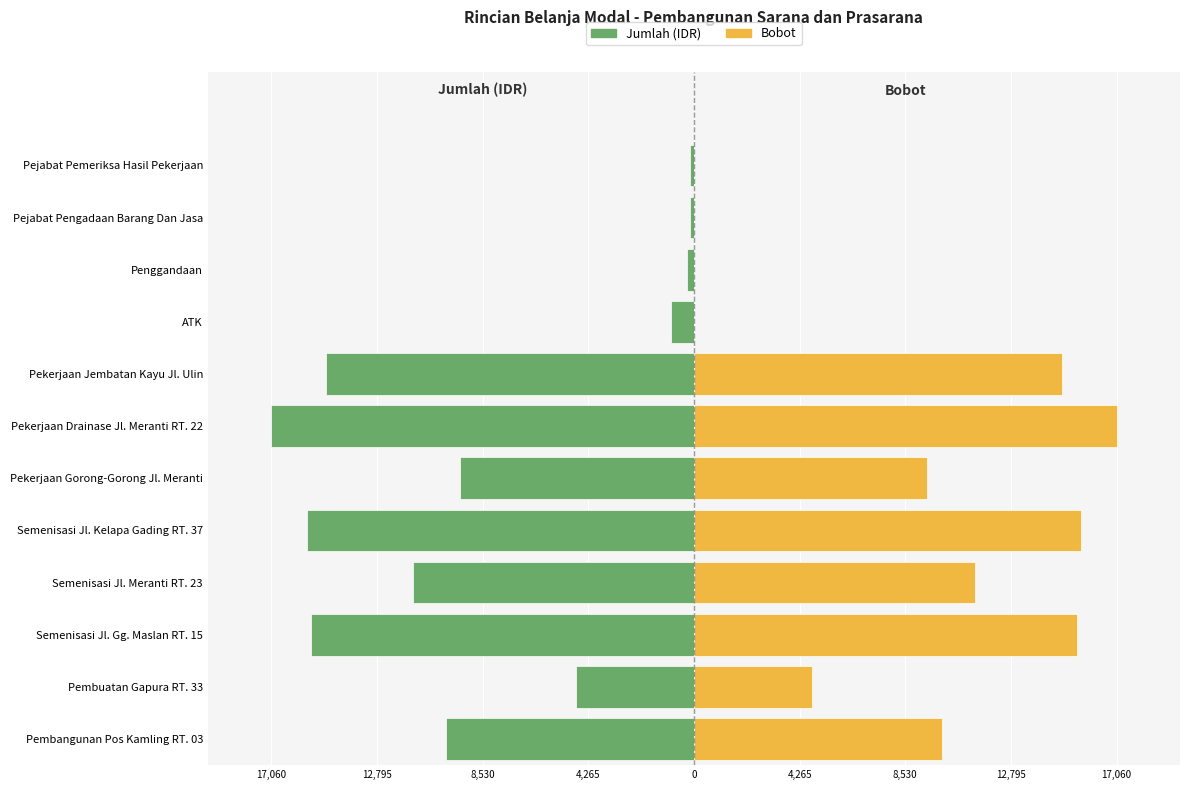

Between Semenisasi Jl. Gg. Maslan RT. 15 and Pejabat Pengadaan Barang Dan Jasa, which series saw the biggest shift?

Bobot